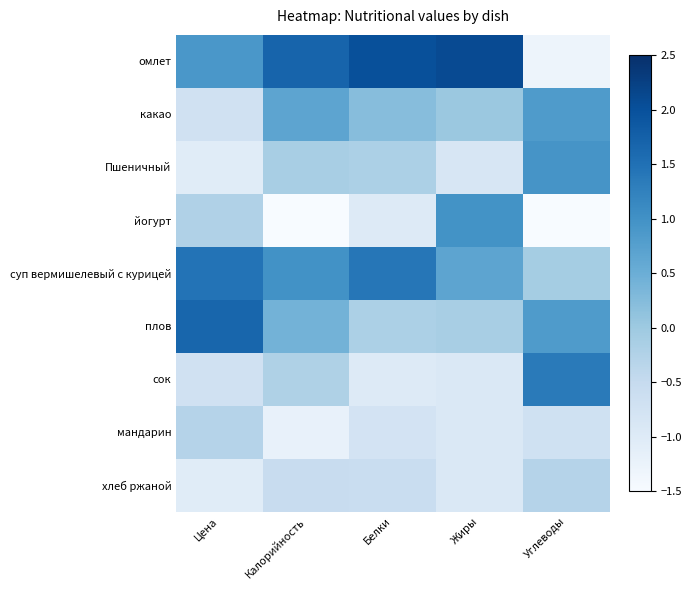

Rank the series by their maximum value, from lowest to highest.

хлеб ржаной, мандарин, какао, Пшеничный, йогурт, сок, суп вермишелевый с курицей, плов, омлет